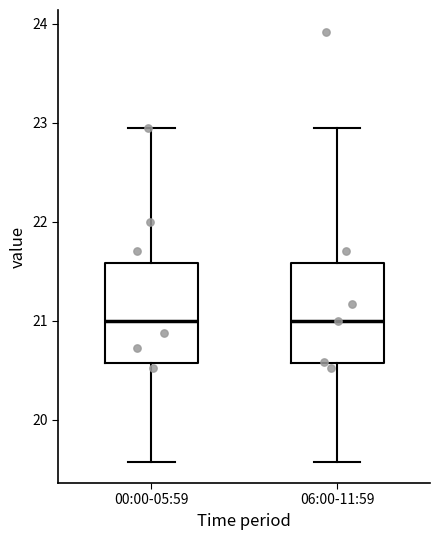

Where is the lower edge of the box for 00:00-05:59 on the y-axis? The values are not printed on the chart, so give them approximately, as read against the axis.

20.6